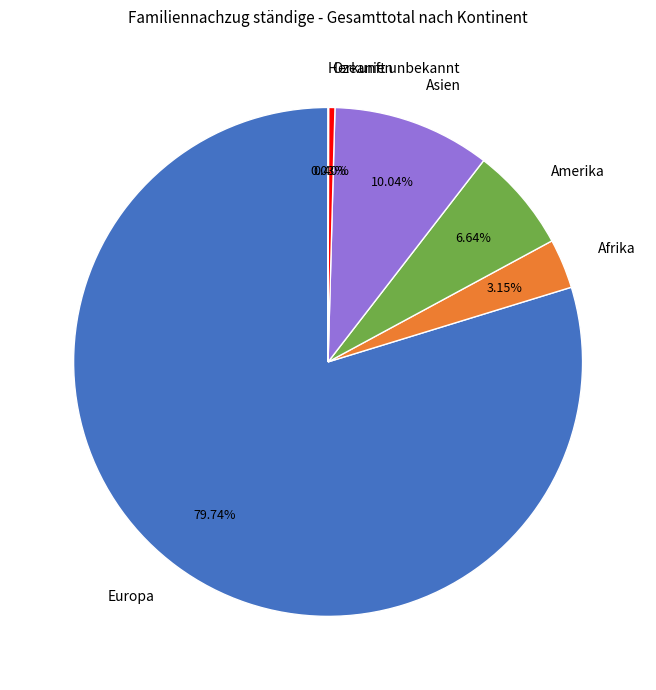

What is the total percentage of Amerika and Europa?

86.4%